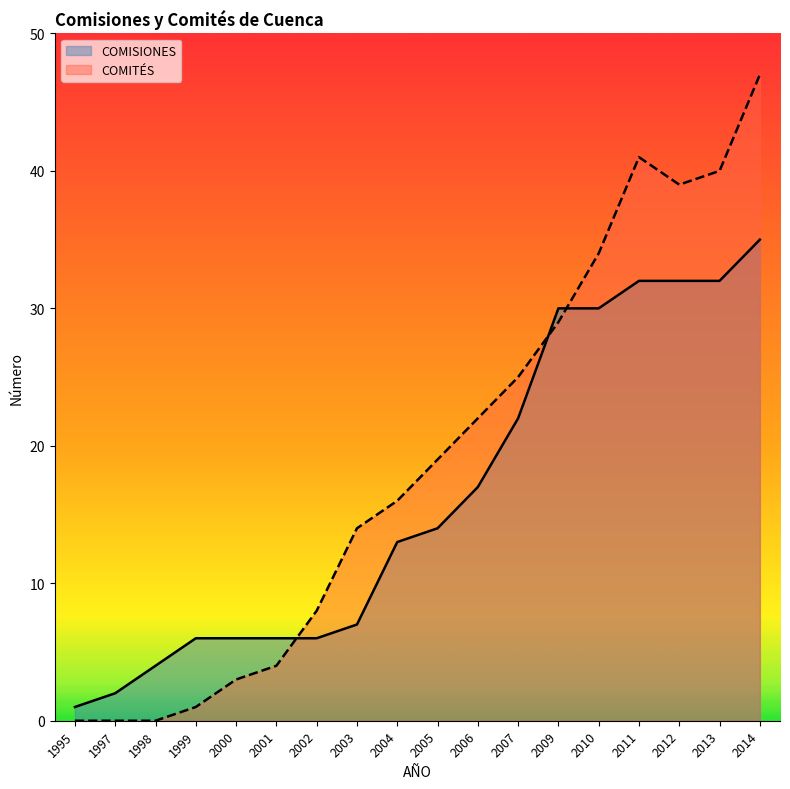

What are all the series names shown in the legend?

COMISIONES, COMITÉS